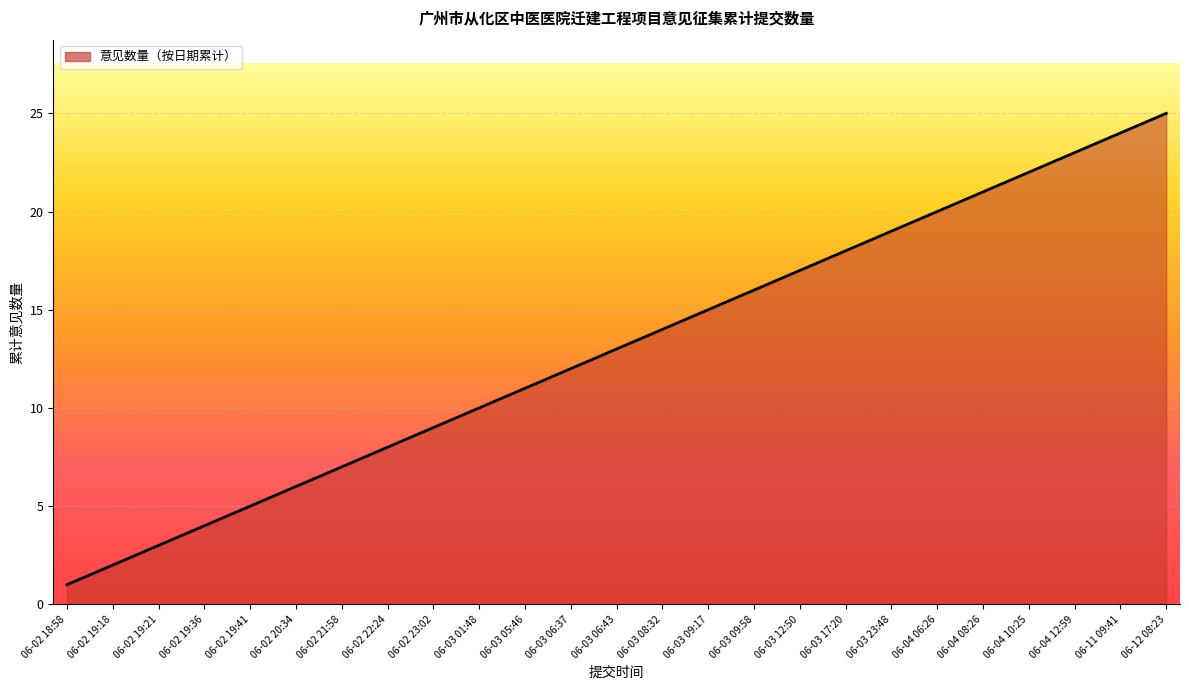

What is the ratio of the value at 06-02 19:41 to the value at 06-03 05:46?

0.5